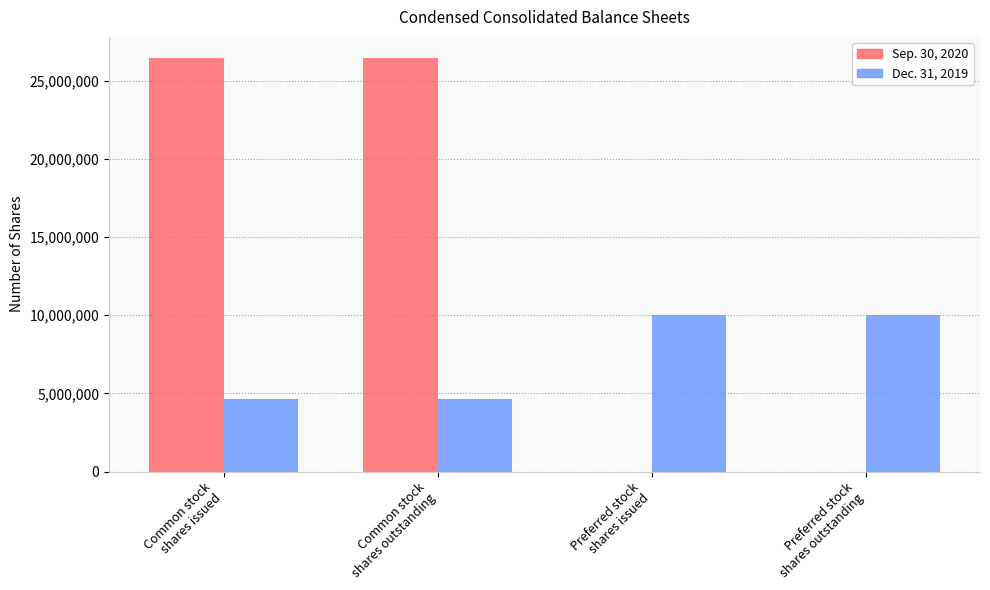

Which series has the largest total across all categories?

Sep. 30, 2020